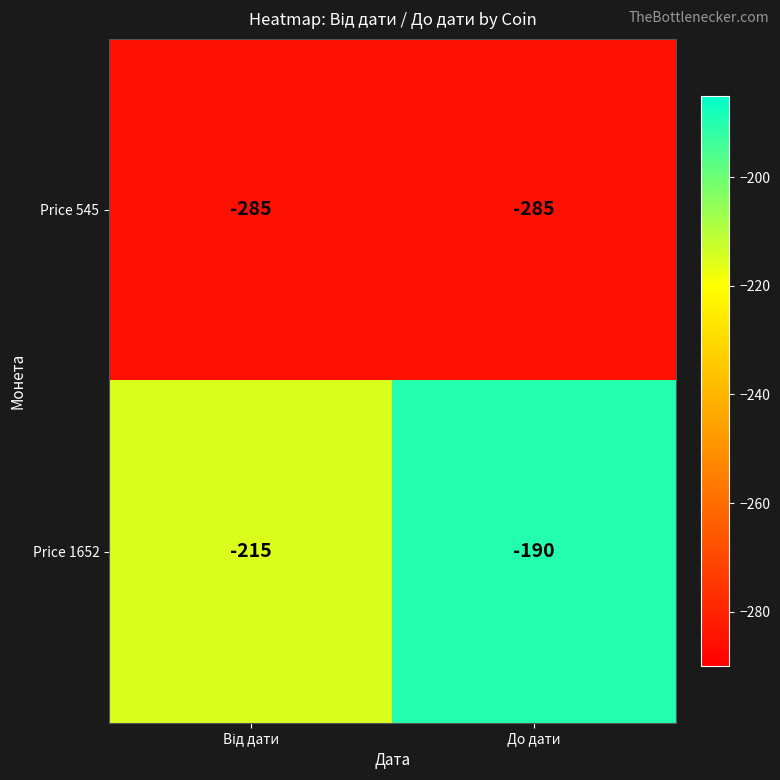

Which series has the largest total across all categories?

Price 1652